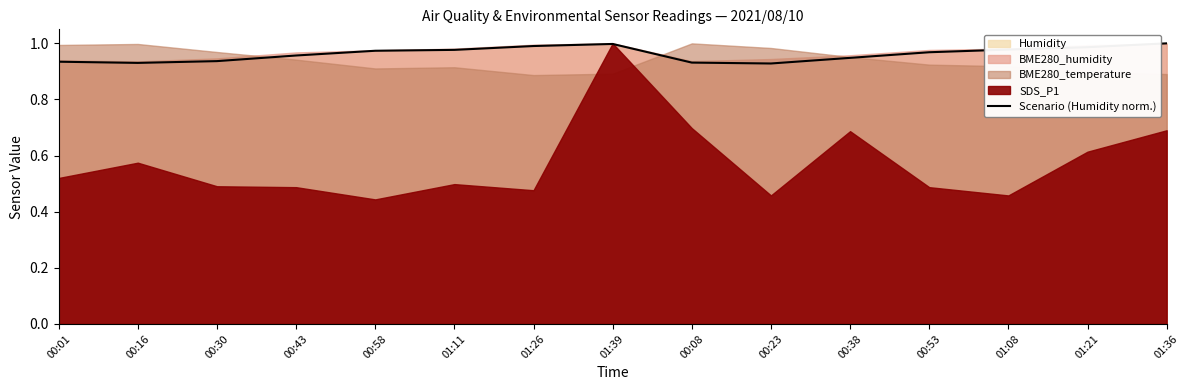

True or false: the data shows 1.0 at 01:39.

True